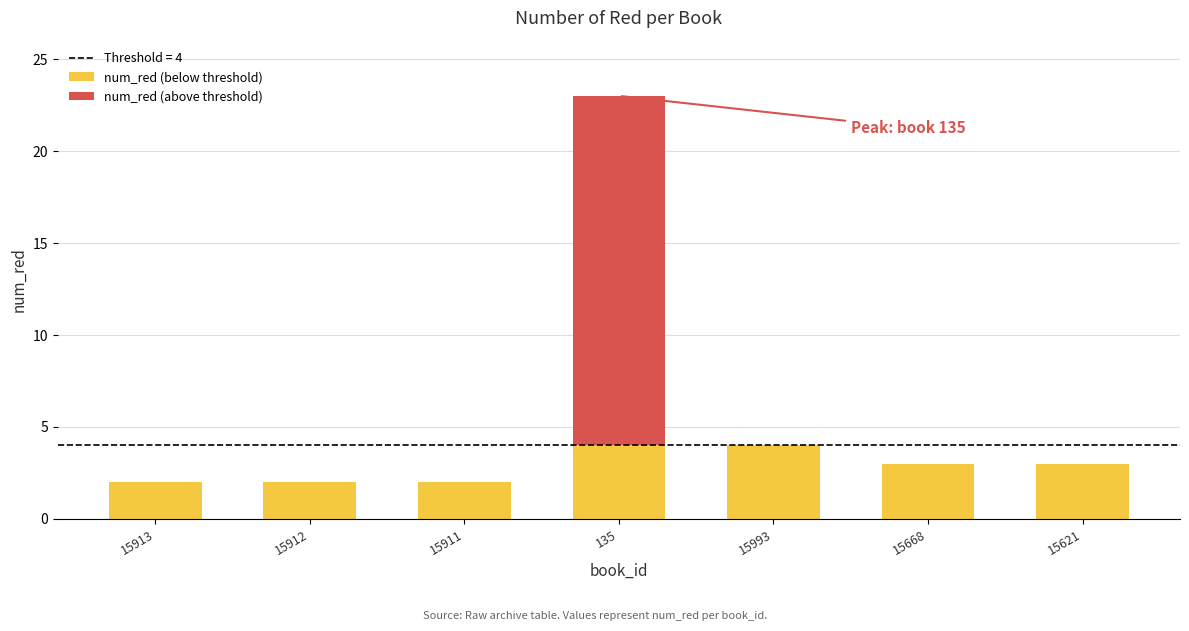

At which category is the sum across all series the highest?

135